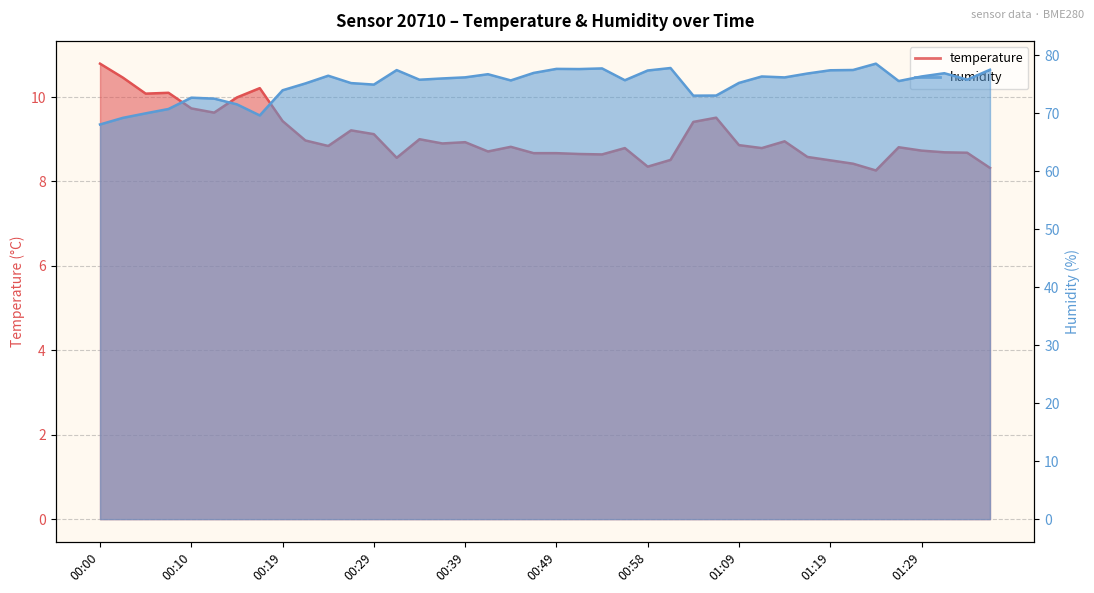

How many interior local peaks does the temperature series have?

10